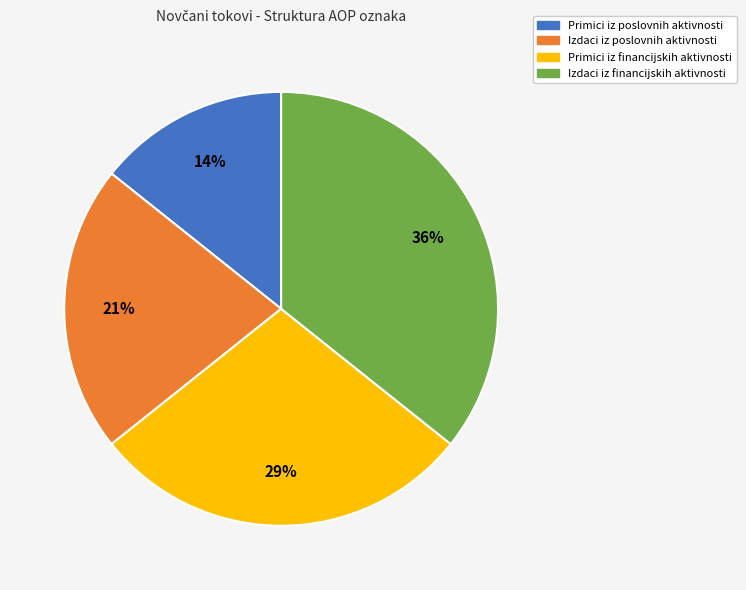

To the nearest percent, what is the combined percentage of Primici iz financijskih aktivnosti and Izdaci iz poslovnih aktivnosti?

50%